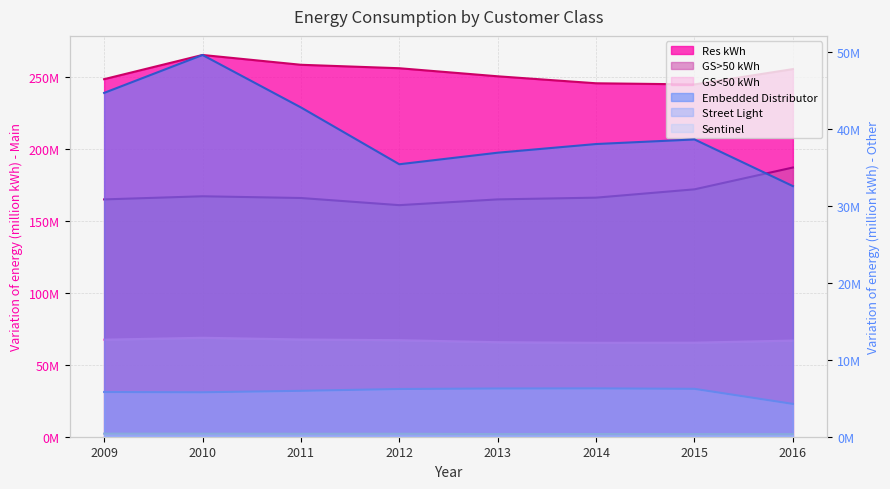

Reading left to right, what are all the values shown in this chart?

Res kWh: 248.4	265.2	258.4	256.0	250.4	245.6	244.8	255.4
GS<50 kWh: 67.4	68.7	67.6	67.1	65.7	65.2	65.3	66.8
GS>50 kWh: 164.9	167.1	165.9	160.9	164.9	166.1	171.9	187.0
Embedded Distributor: 44.7	49.6	42.8	35.4	36.9	38.1	38.7	32.6
Street Light: 5.8	5.8	6.0	6.2	6.3	6.3	6.2	4.3
Sentinel: 0.4	0.4	0.4	0.4	0.3	0.4	0.3	0.3